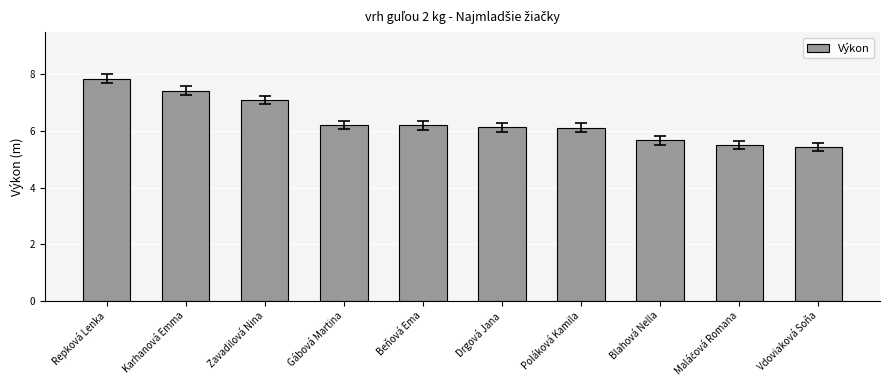

What is the smallest value displayed?

5.4